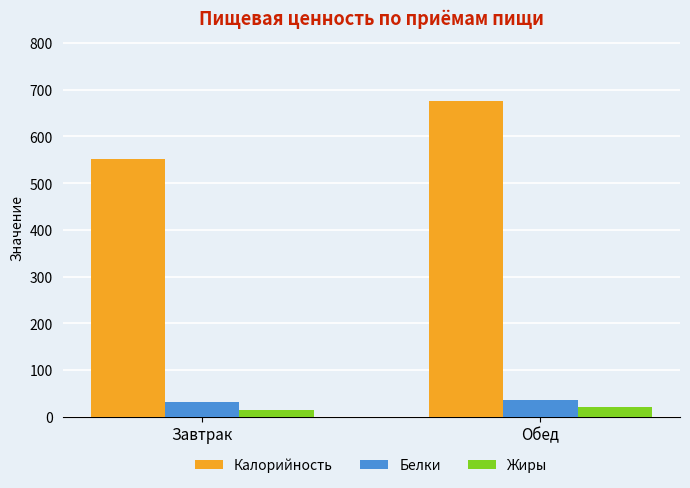

What is the sum of the Жиры values at Обед and Завтрак?

35.3